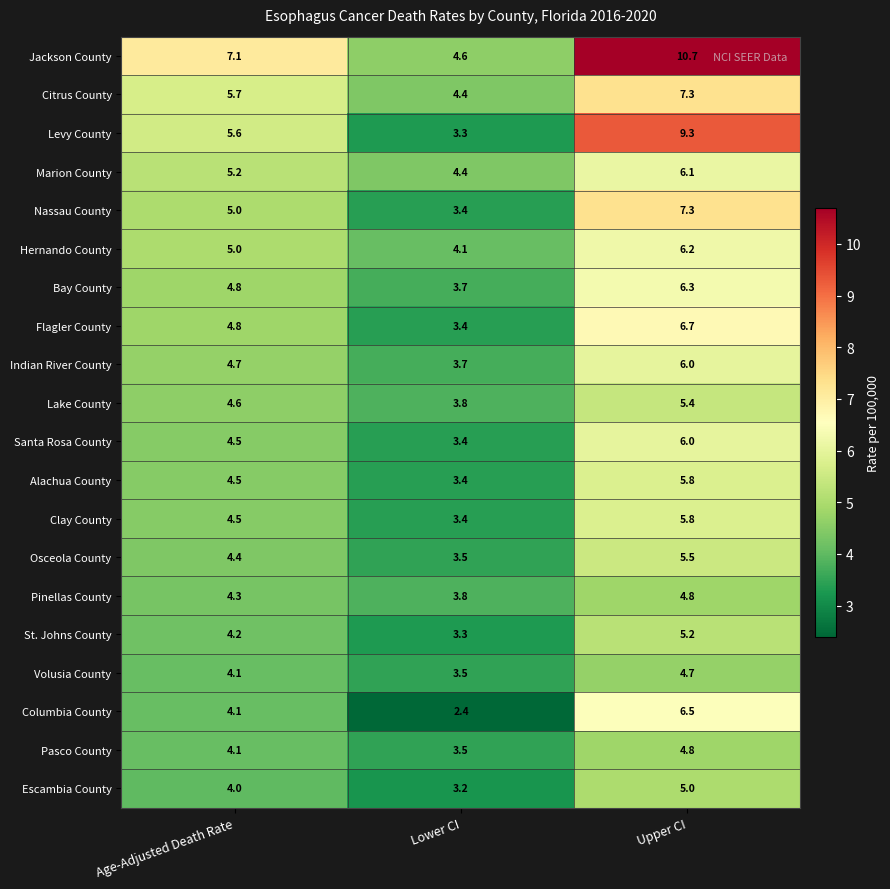

Which category has the highest value across all series?

Upper CI